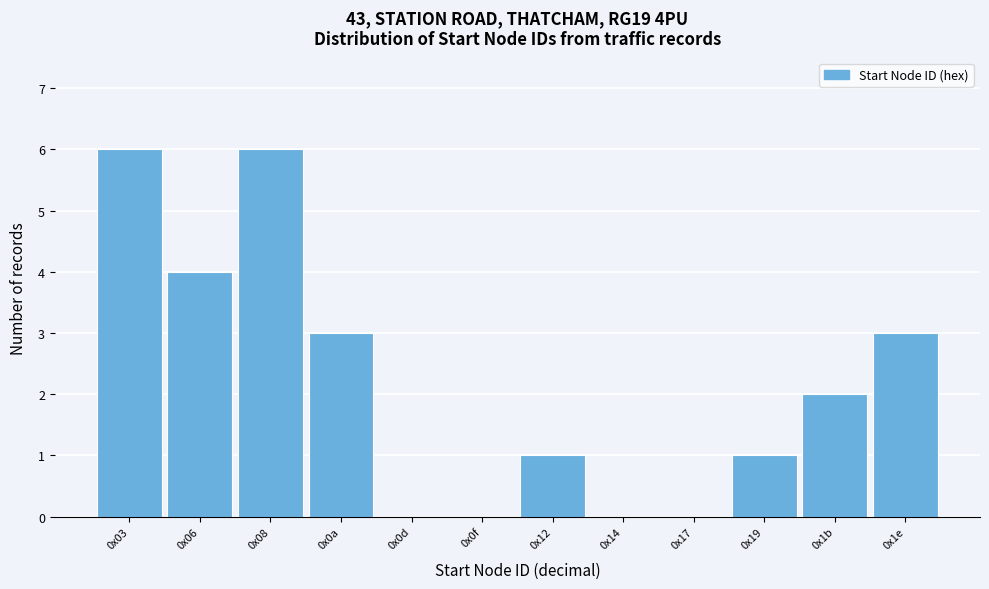

Reading left to right, transcribe all the data shown in this chart.

0x03=6	0x06=4	0x08=6	0x0a=3	0x0d=0	0x0f=0	0x12=1	0x14=0	0x17=0	0x19=1	0x1b=2	0x1e=3